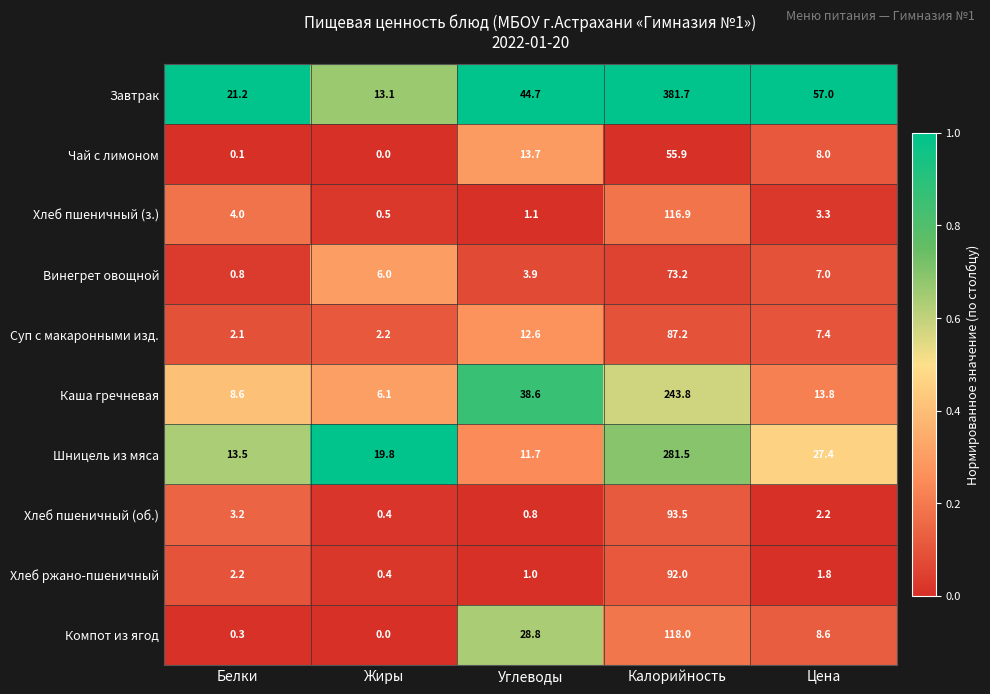

Count the number of categories in the chart.

5